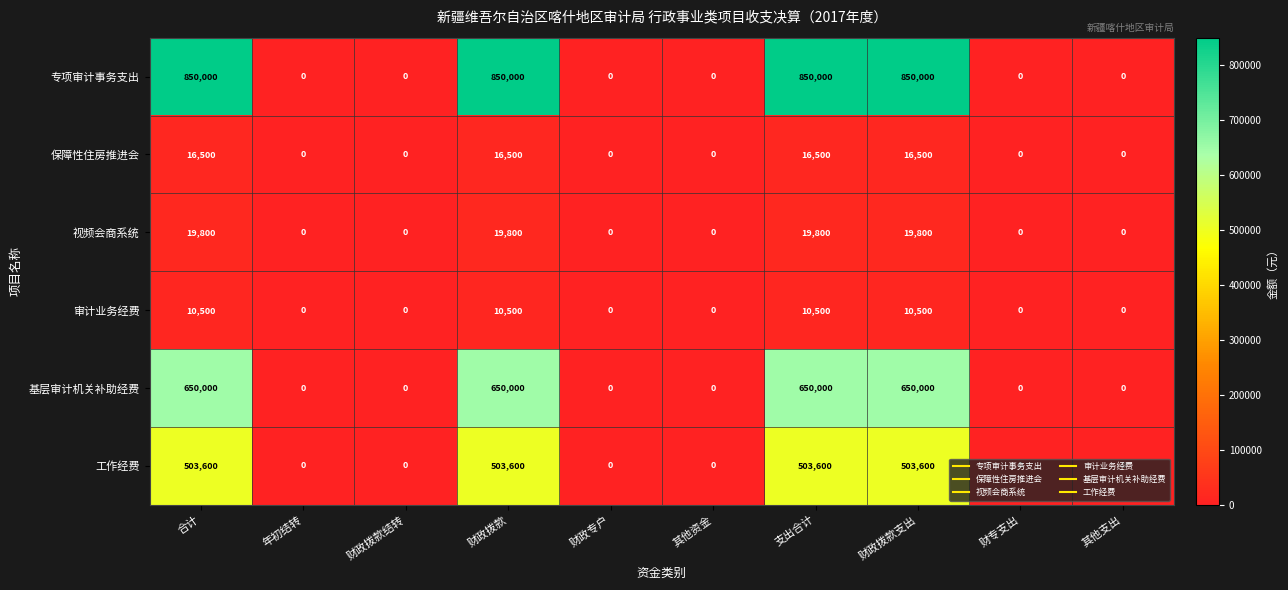

Which series has the widest spread of values?

专项审计事务支出